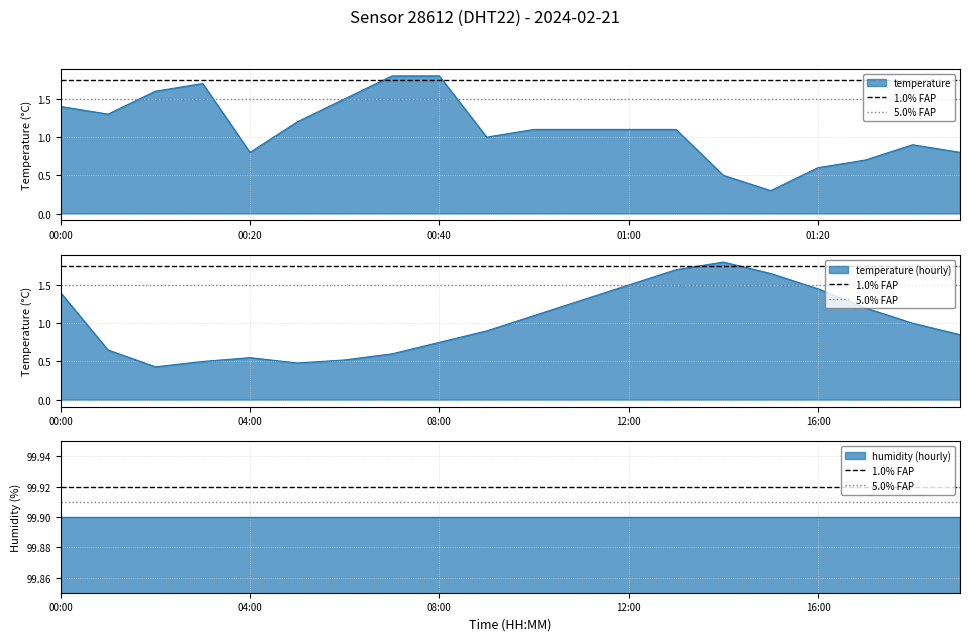

What is the average value of the 5.0% FAP series?

99.9